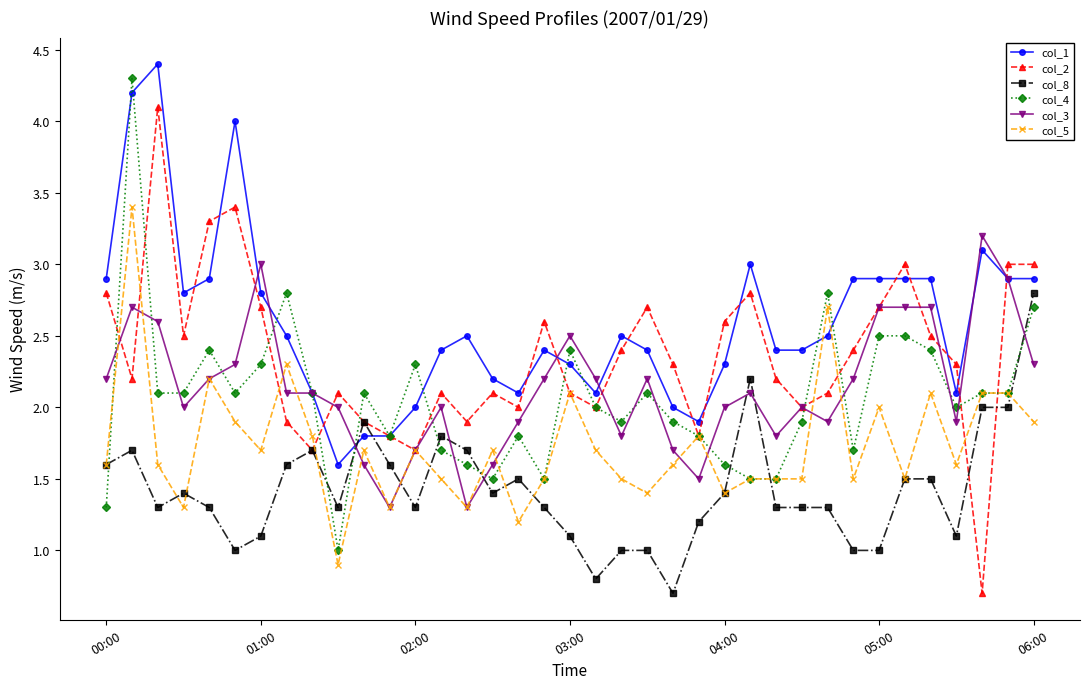

True or false: col_3 has more than 1 points higher than both neighbors.

True